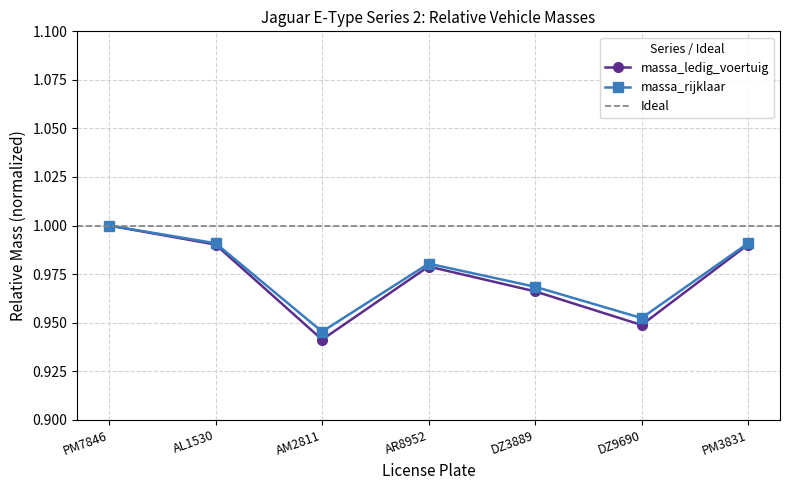

Which category has the highest value in the massa_rijklaar series?

PM7846